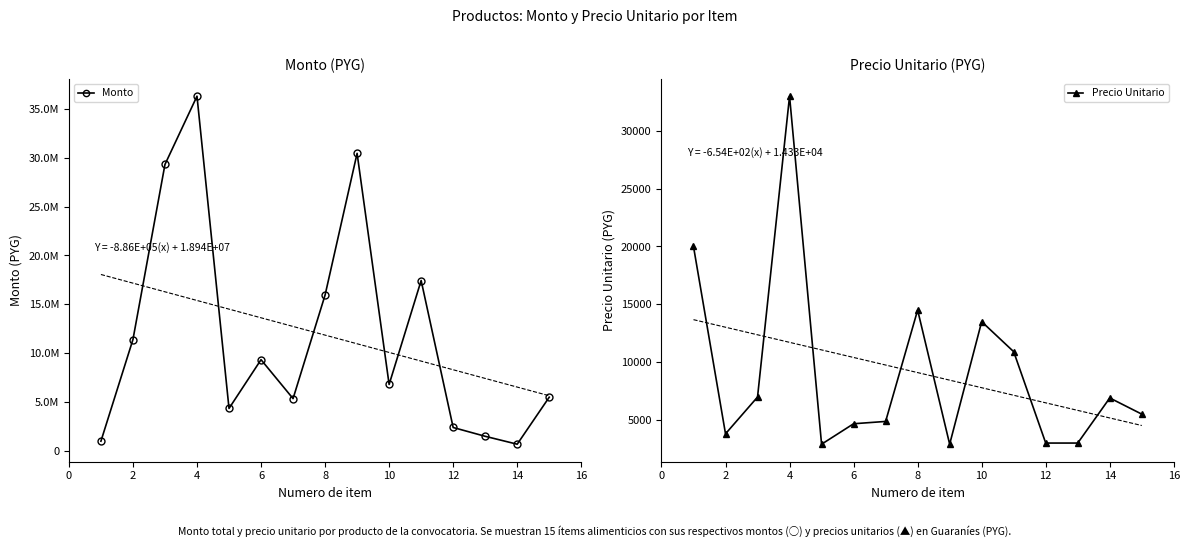

List the series in order of their overall mean, lowest first.

Precio Unitario, Monto